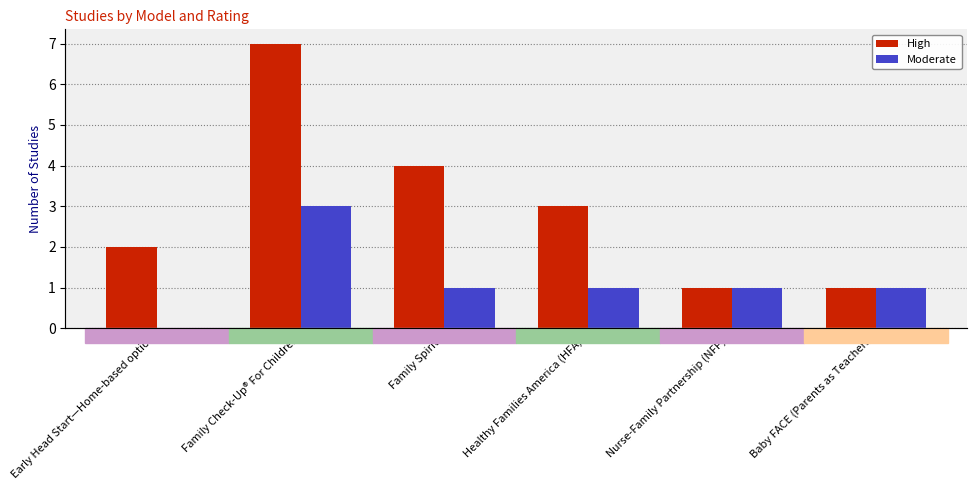

Which has a higher value, Early Head Start—Home-based option or Healthy Families America (HFA)®?

Healthy Families America (HFA)®